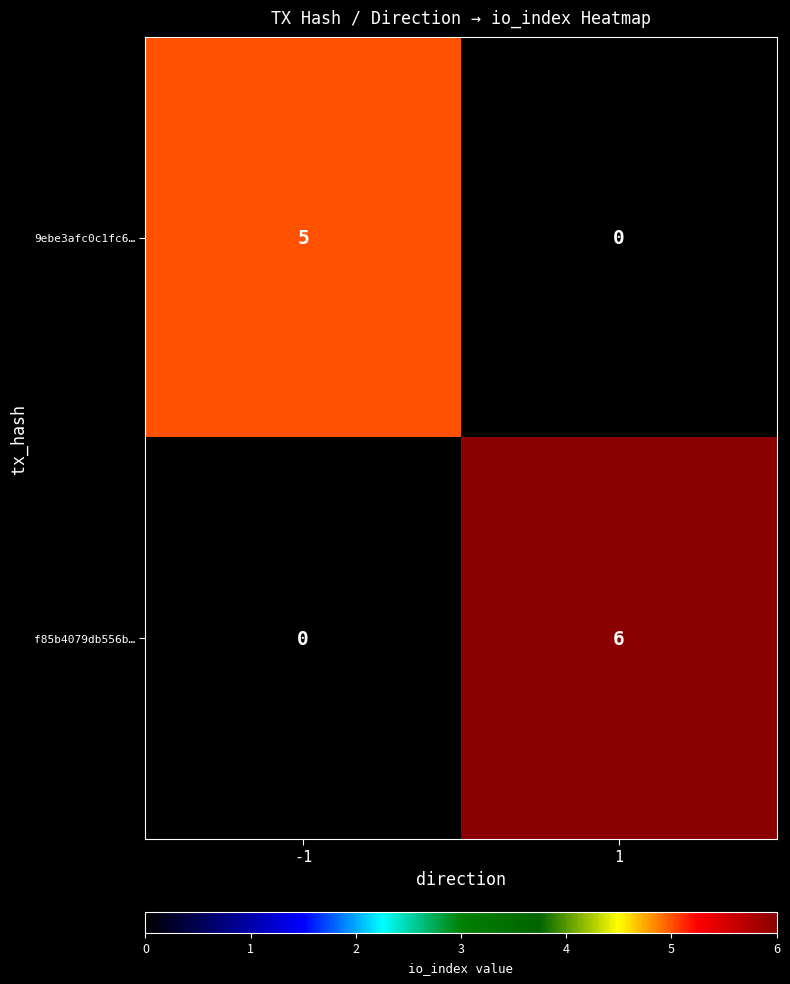

What is the total value across all series at -1?

5